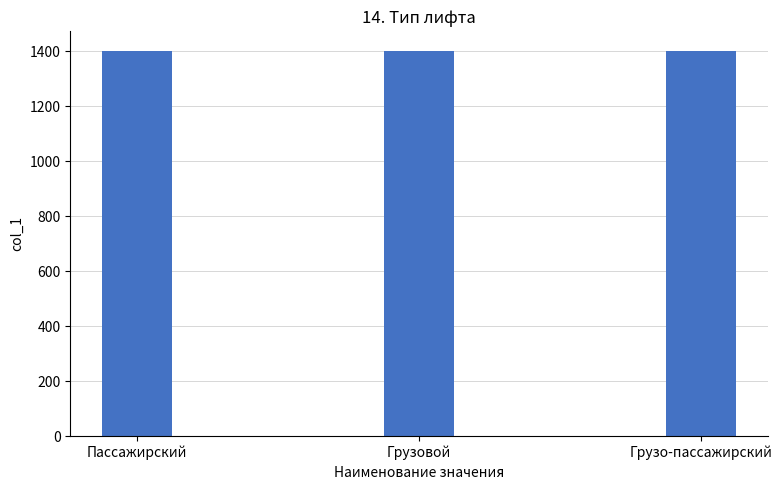

What is the maximum value shown in the chart?

1403